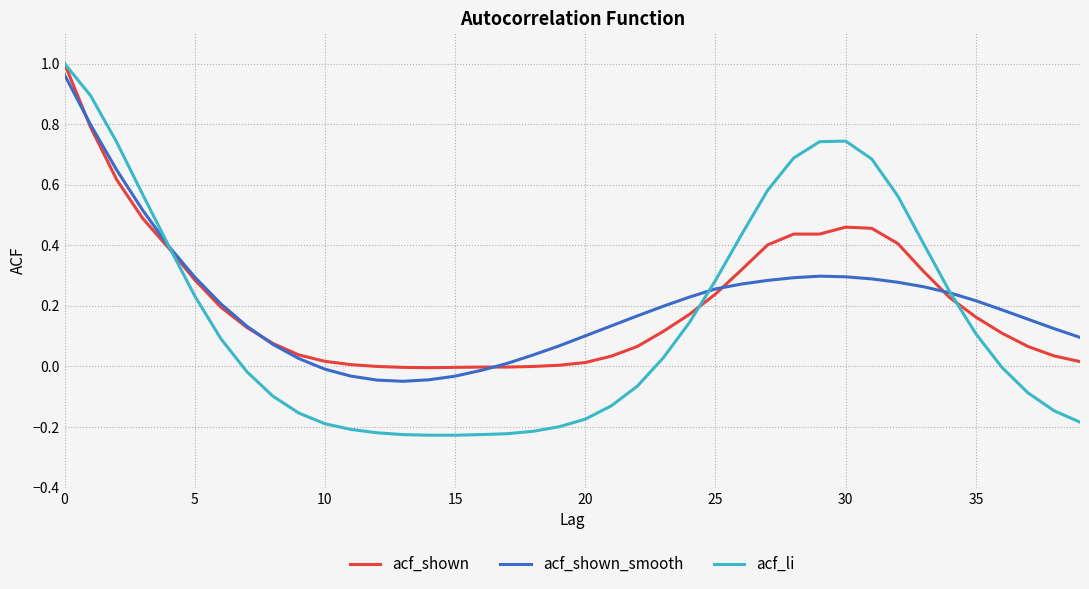

Which series has the largest range (max minus min)?

acf_li